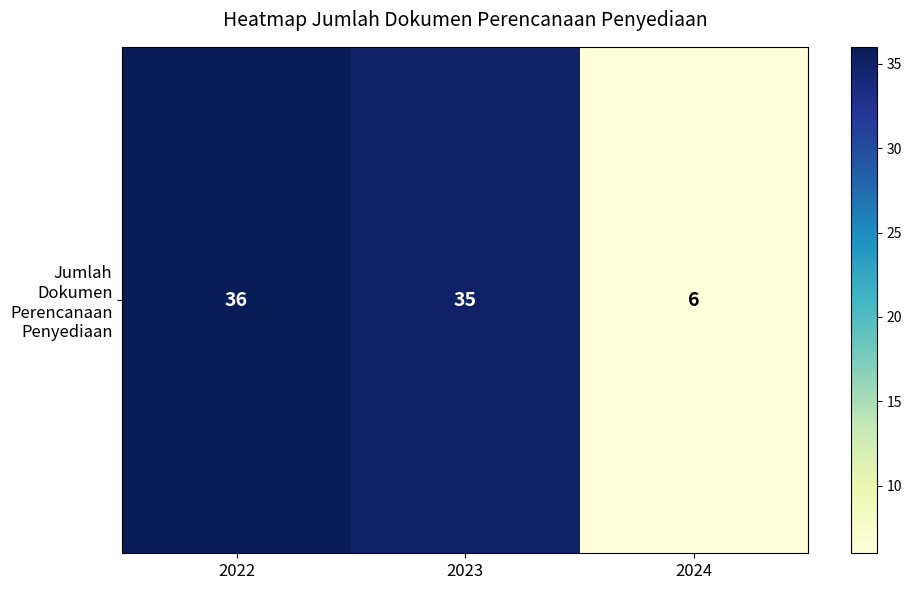

What is the average value?

26